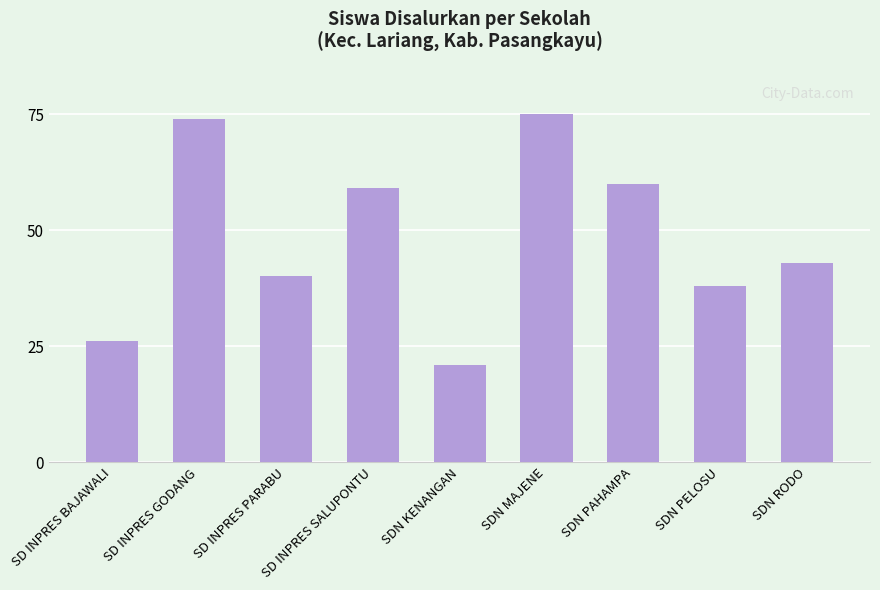

Which has a higher value, SDN KENANGAN or SDN MAJENE?

SDN MAJENE